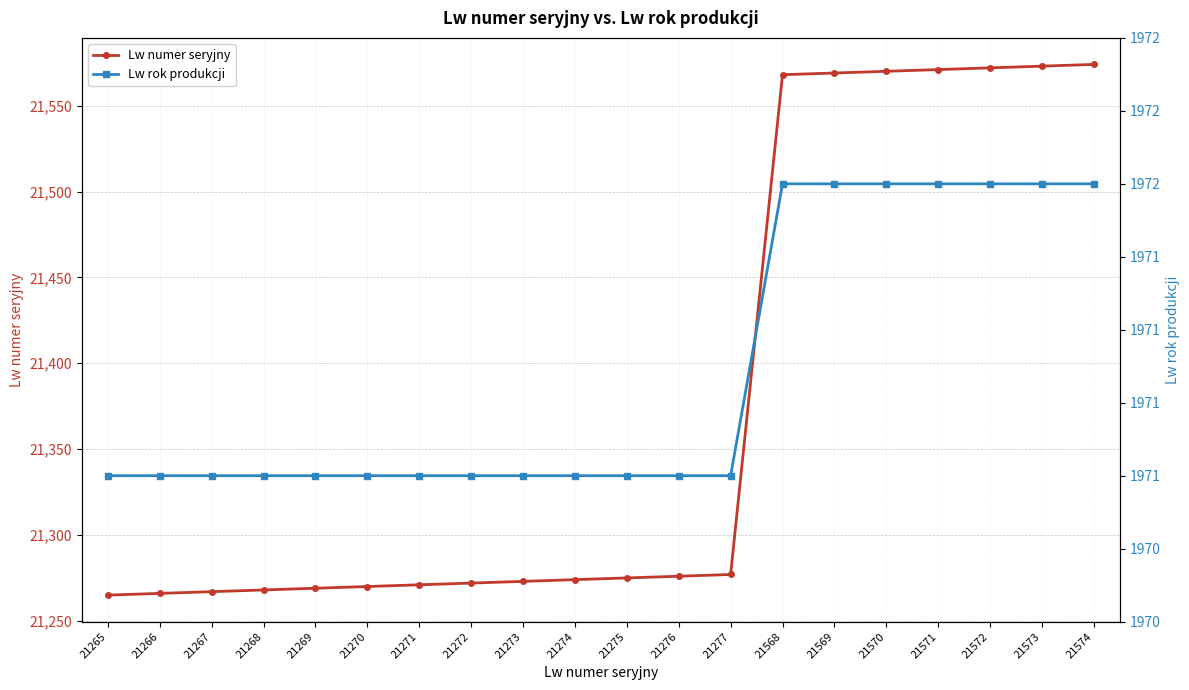

True or false: Lw numer seryjny has a value of 30433 at 21570.

False